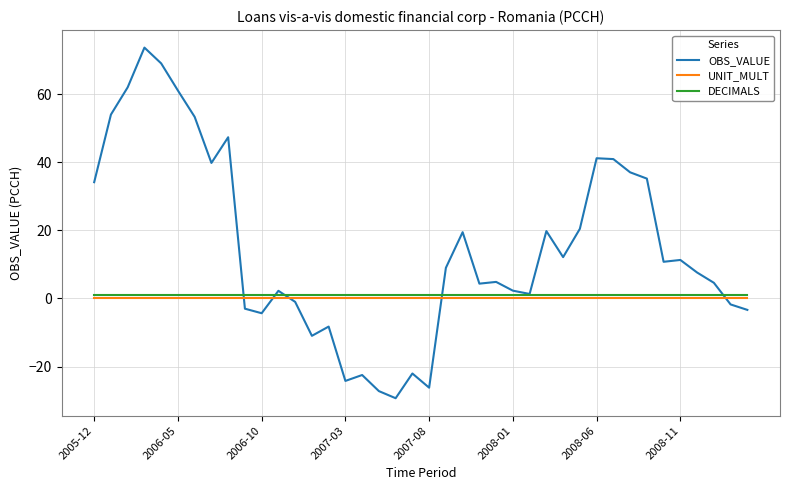

In OBS_VALUE, how many points are higher than both neighbors (excluding endpoints)?

11